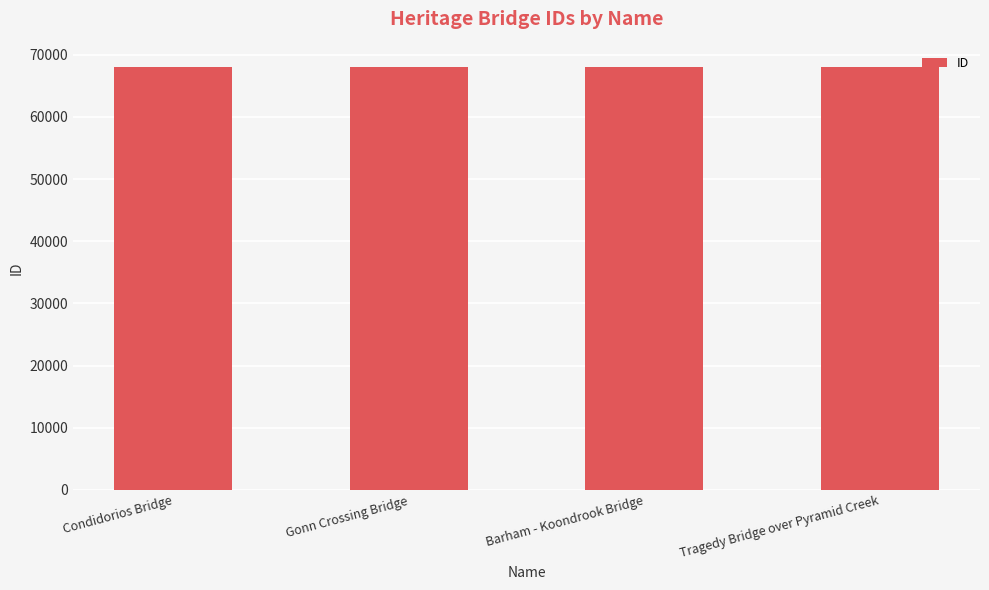

Does the chart contain stacked bars?

No